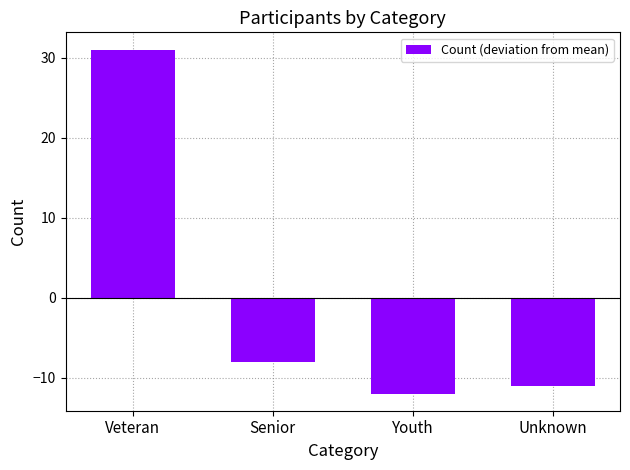

List the labels in order of value, largest first.

Veteran, Senior, Unknown, Youth